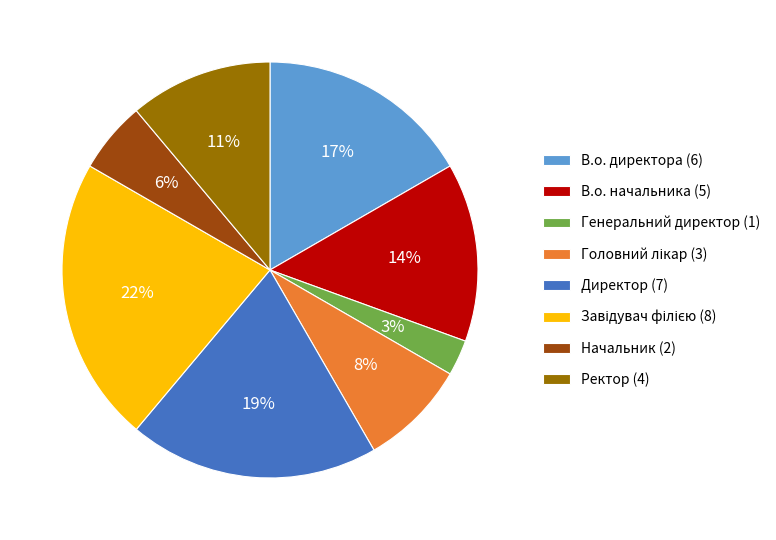

Is there a majority slice in this chart?

No